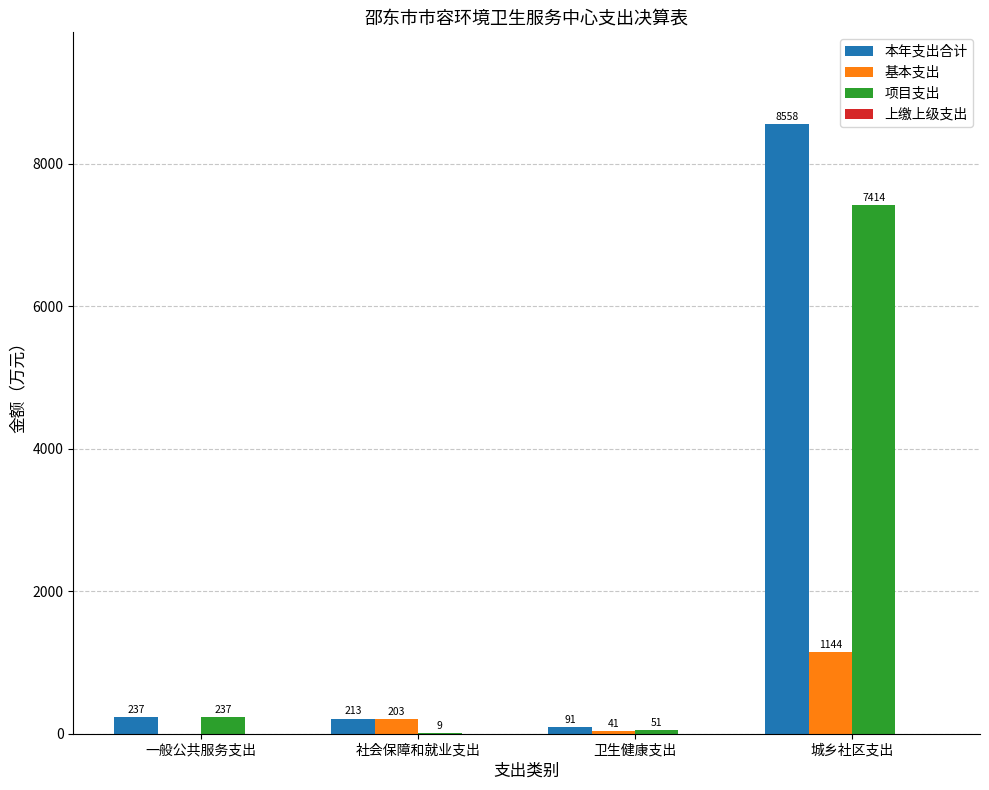

How many series are shown in this chart?

3